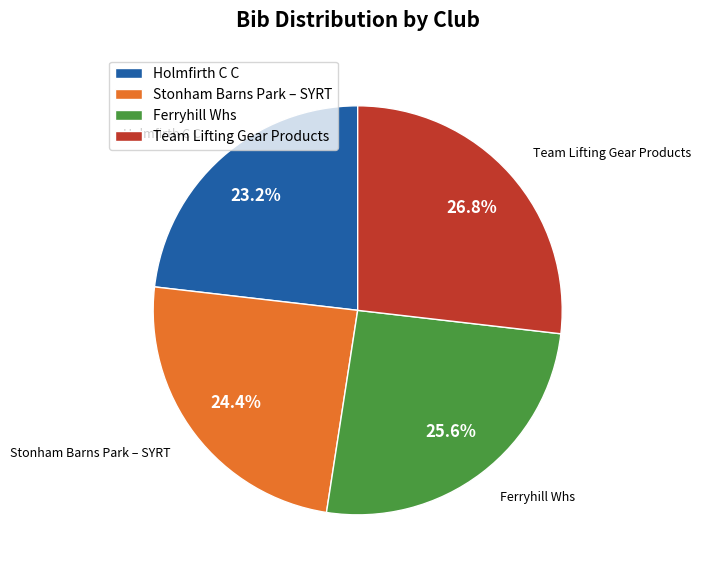

Approximately how many times larger is the value at Team Lifting Gear Products compared to Ferryhill Whs?

1.0